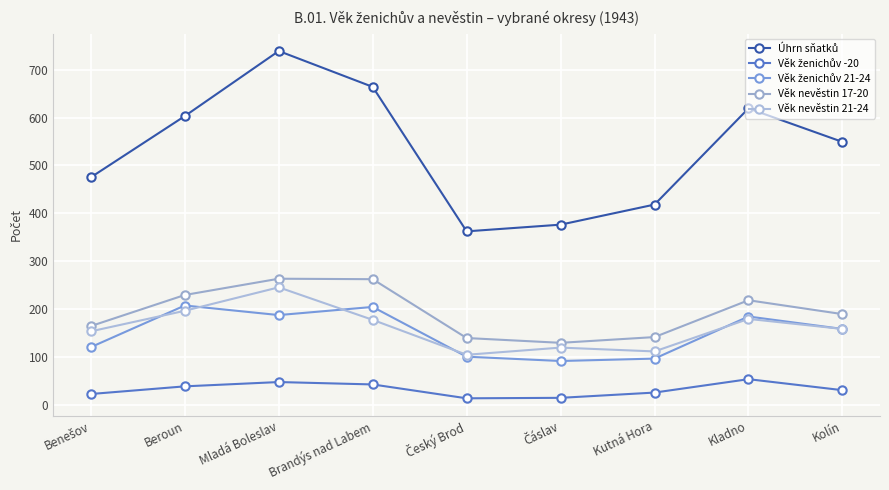

Is this an area chart (filled region under the line)?

No